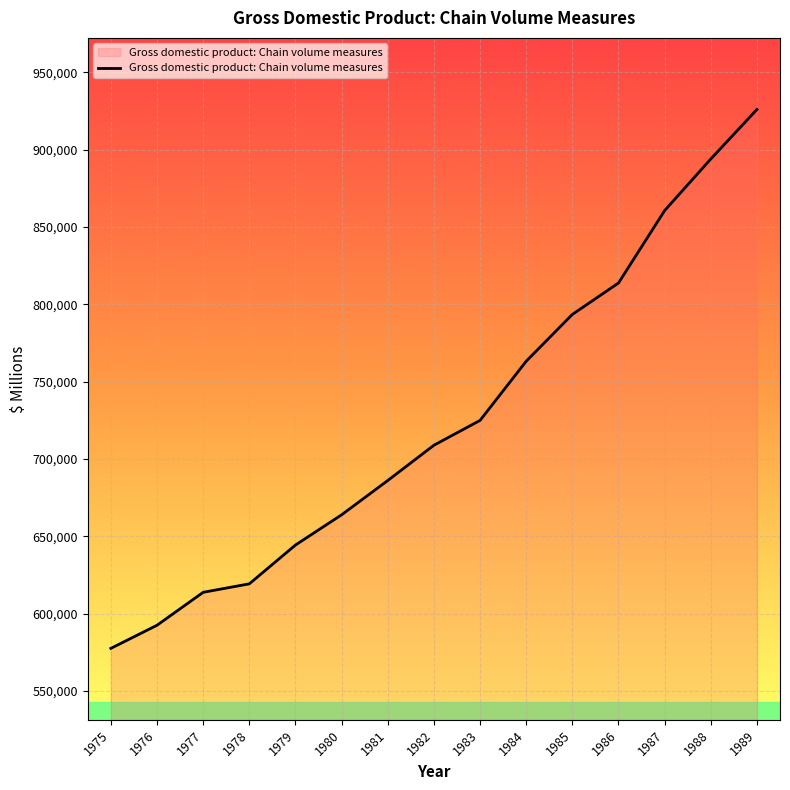

Does the chart have visible grid lines?

Yes